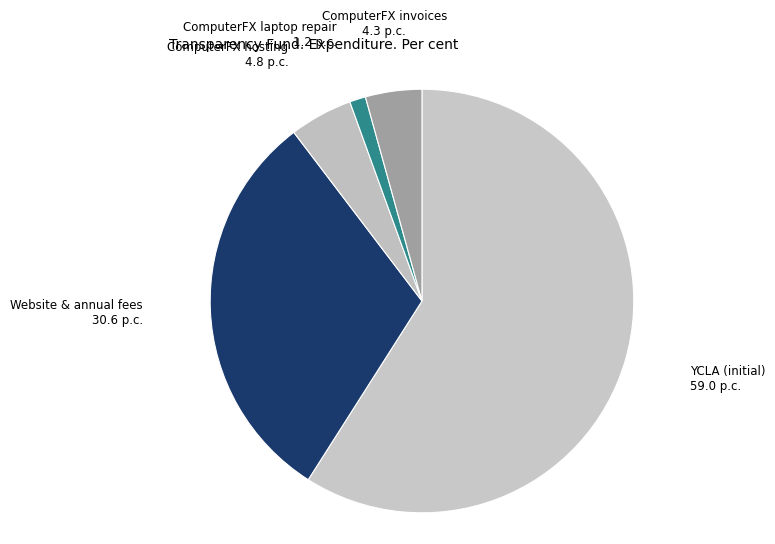

Which category has the biggest portion of the pie?

YCLA (initial)